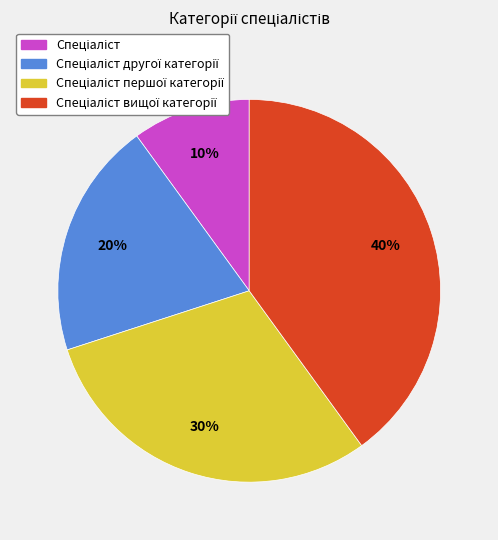

To the nearest percent, what is the difference between the largest and smallest slice percentages?

30%